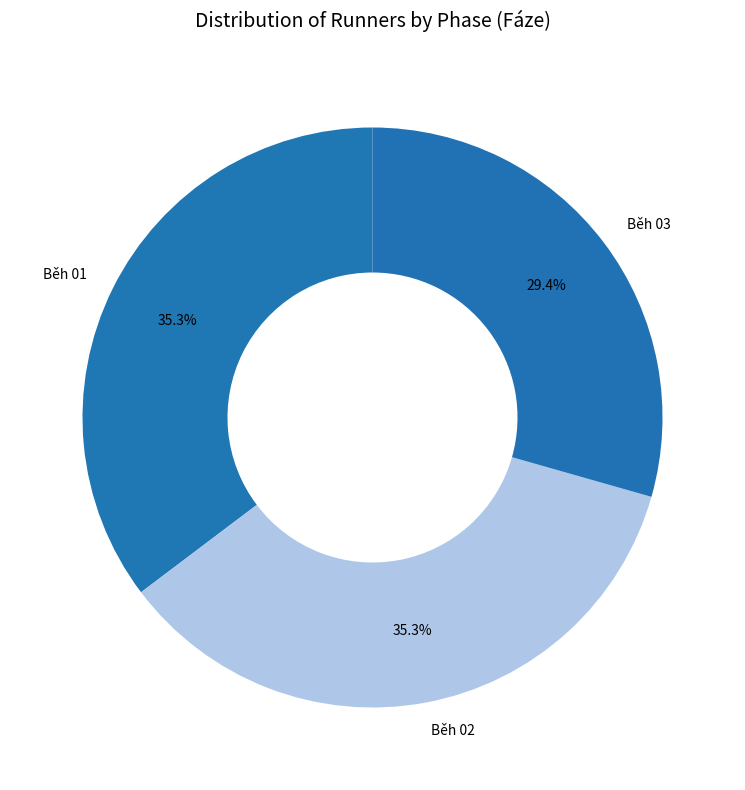

Does any single category account for the majority?

No